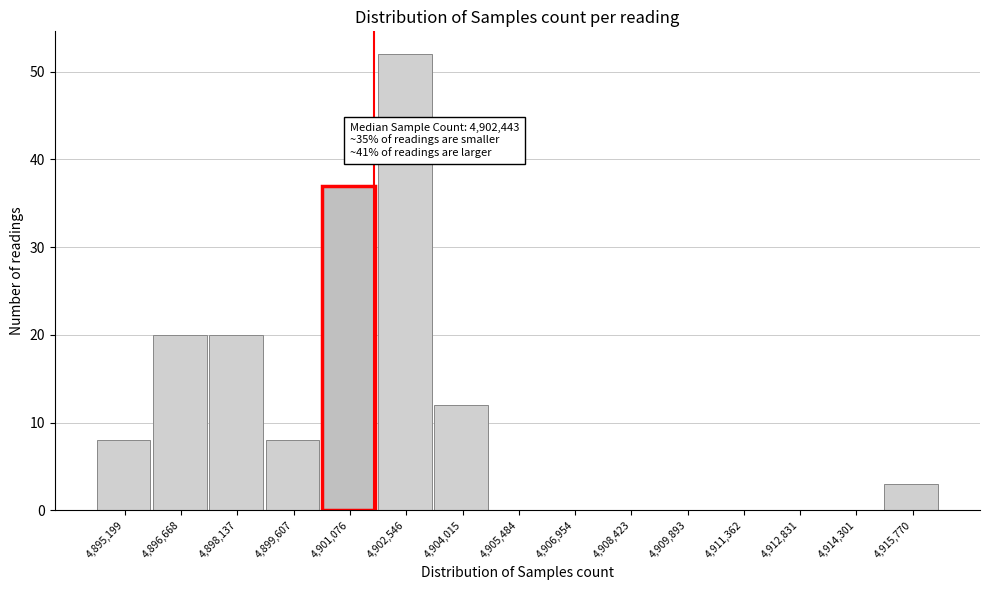

Reading left to right, transcribe all the data shown in this chart.

4,895,199=8	4,896,668=20	4,898,137=20	4,899,607=8	4,901,076=37	4,902,546=52	4,904,015=12	4,905,484=0	4,906,954=0	4,908,423=0	4,909,893=0	4,911,362=0	4,912,831=0	4,914,301=0	4,915,770=3